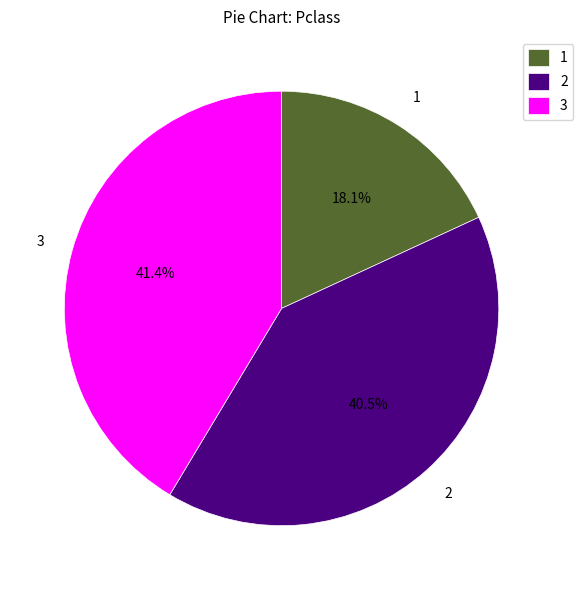

What is the ratio of the value at 2 to the value at 3?

1.0